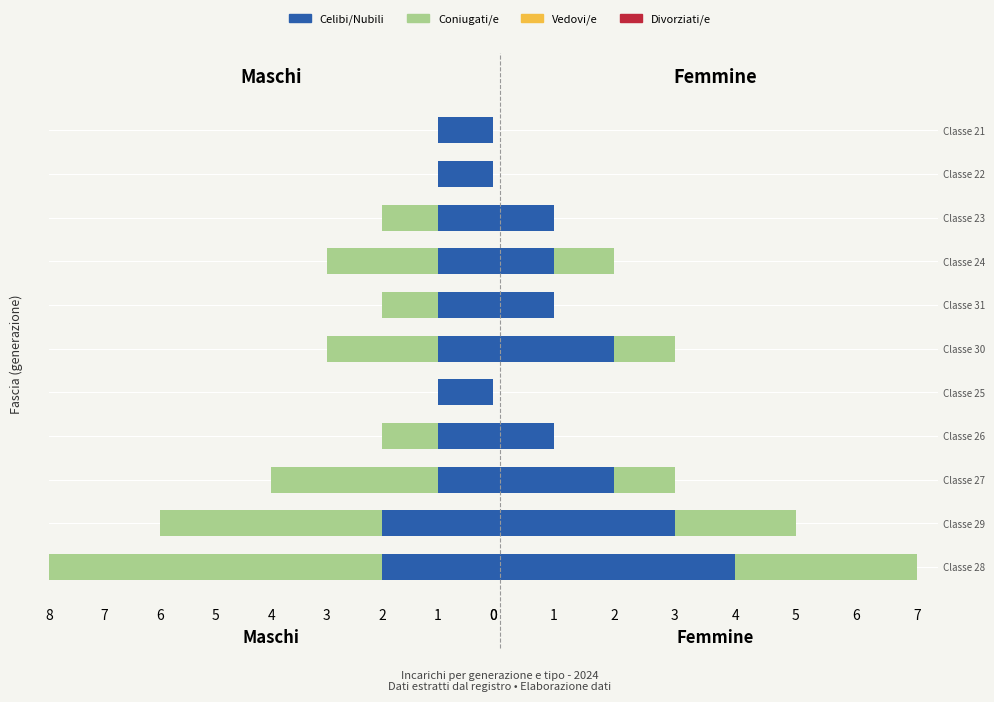

How many groups of bars are there?

11